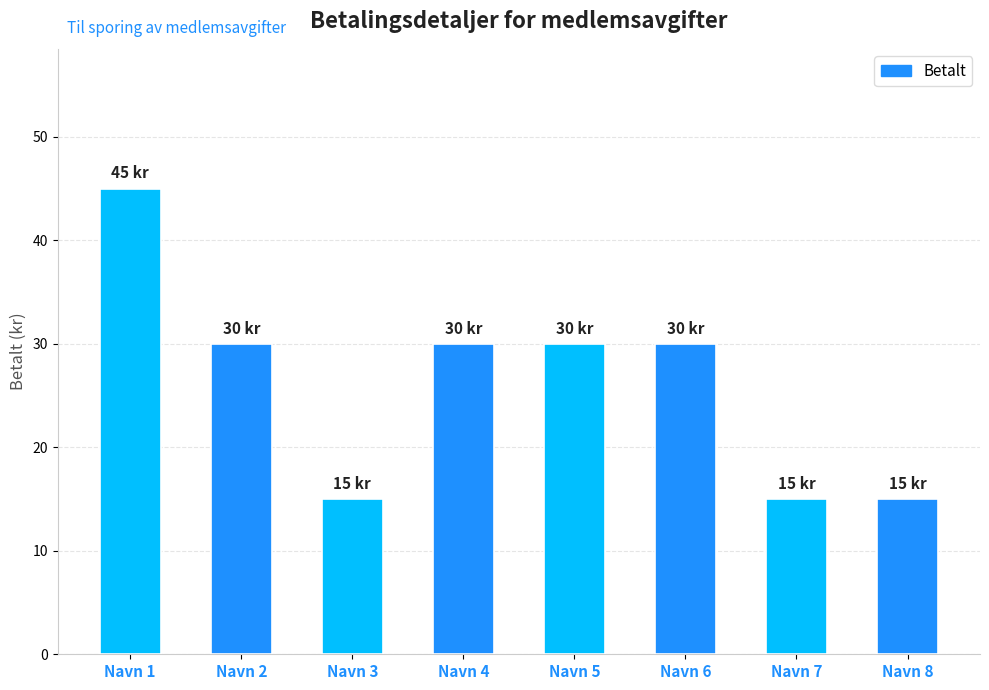

What is the ratio of the value at Navn 2 to the value at Navn 7?

2.0